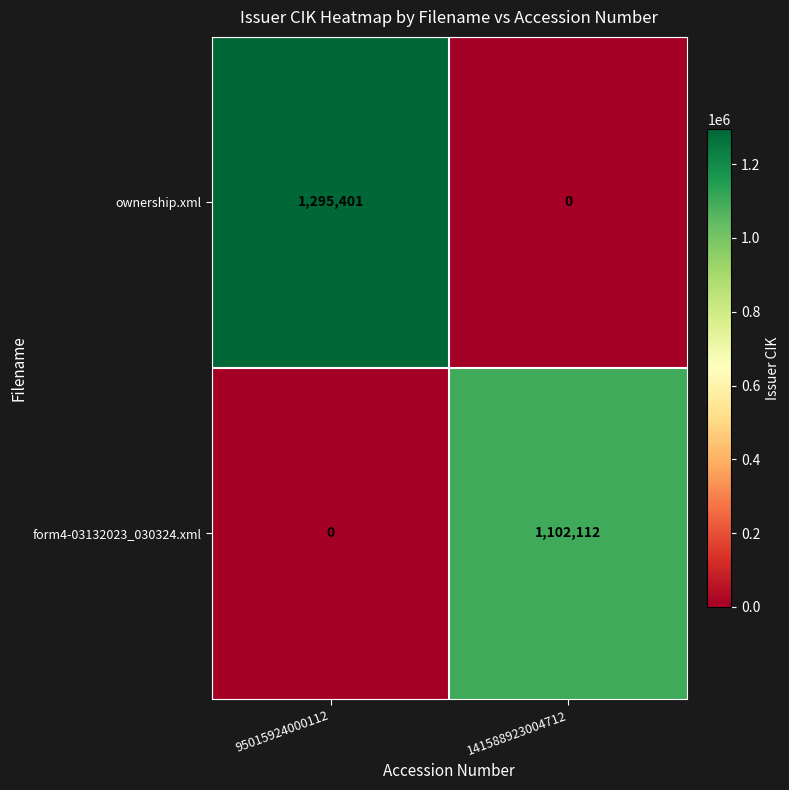

Read the form4-03132023_030324.xml value at 141588923004712.

1102112